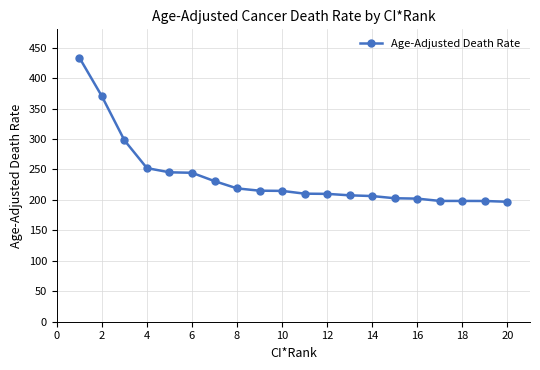

What is the sum of all values?

4753.8